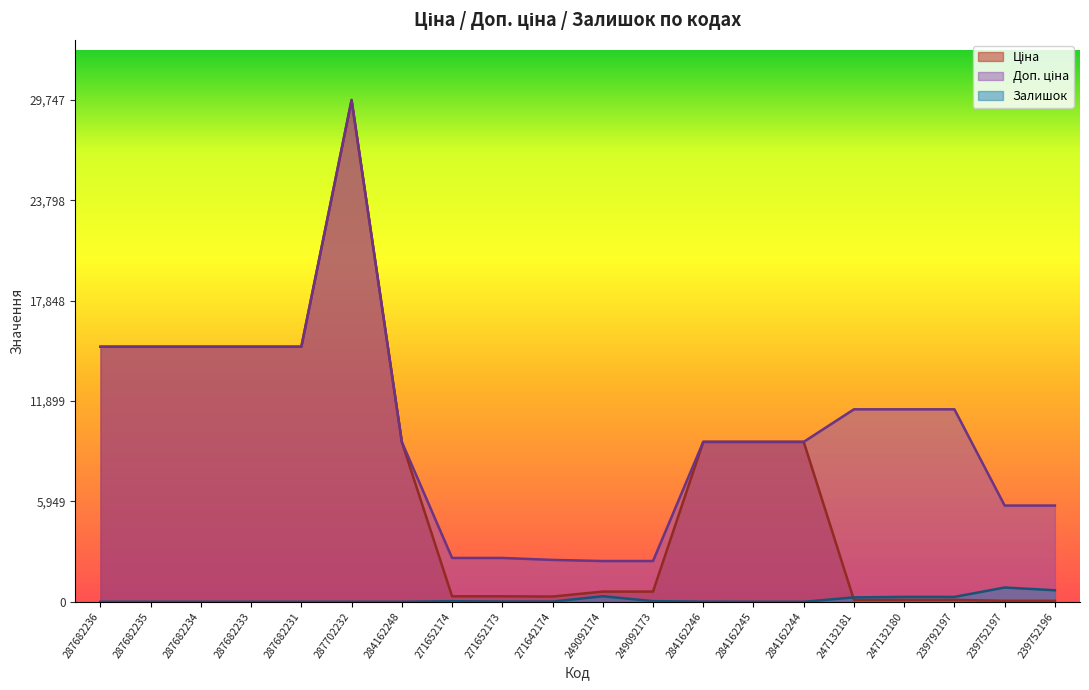

Rank the categories by Доп. ціна value from lowest to highest.

249092174, 249092173, 271642174, 271652174, 271652173, 239752197, 239752196, 284162248, 284162246, 284162245, 284162244, 247132181, 247132180, 239792197, 287682236, 287682235, 287682234, 287682233, 287682231, 287702232